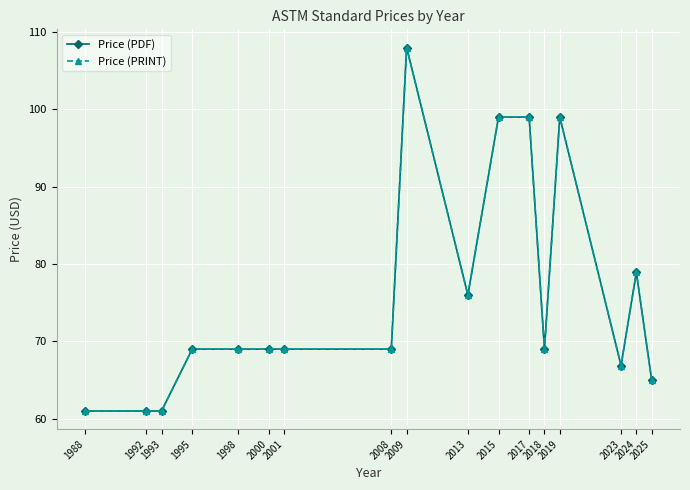

Rank the series by their maximum value, from lowest to highest.

Price (PDF), Price (PRINT)